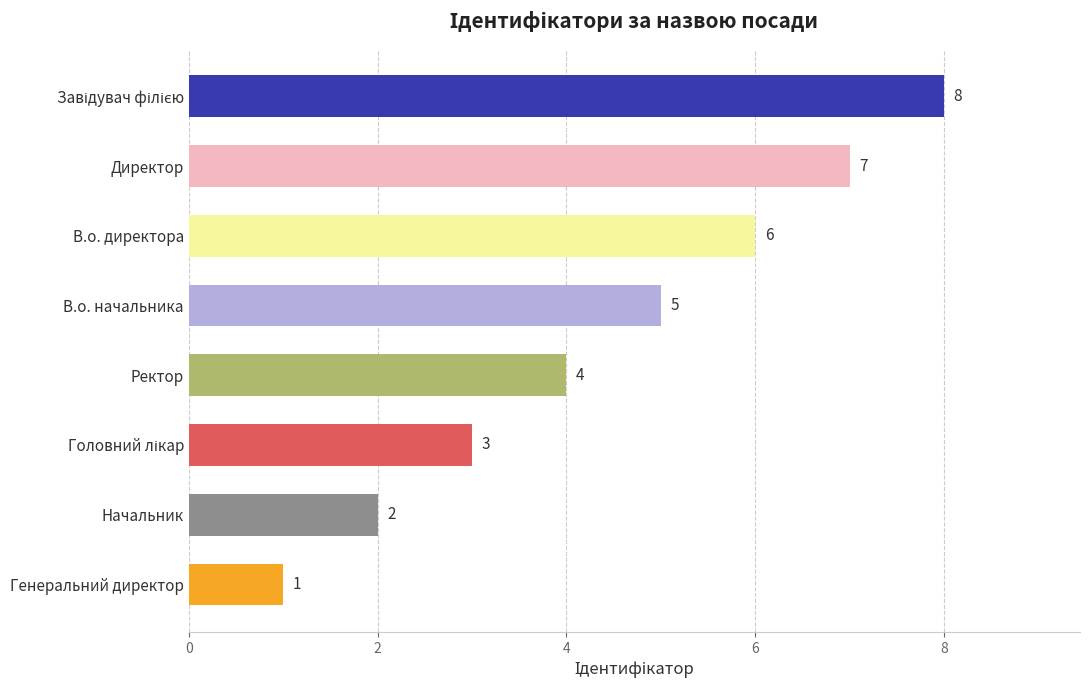

Where is the data nearest to the value 4?

Ректор